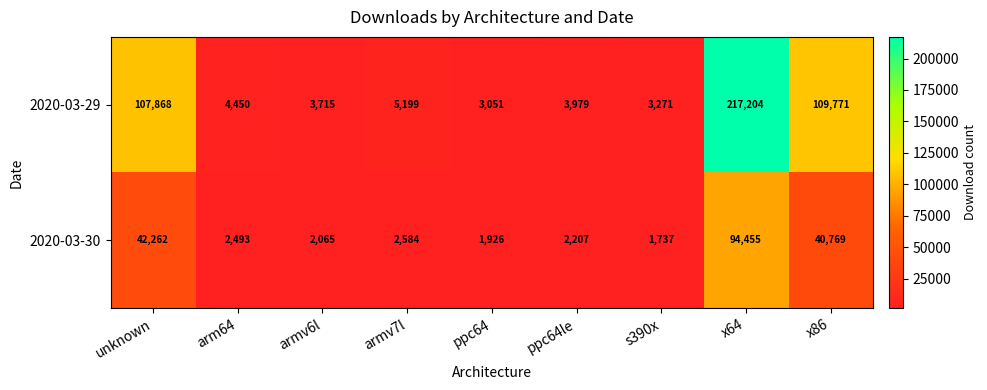

At which category is the sum across all series the highest?

x64